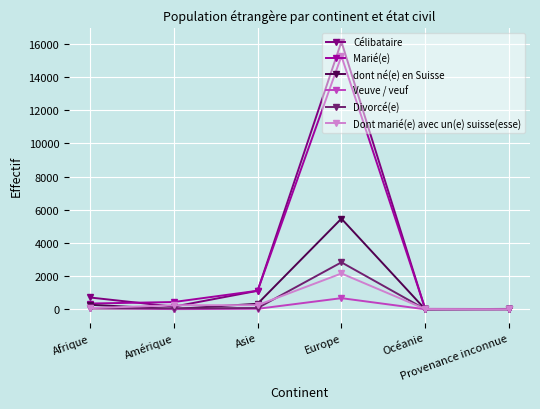

How many lines are shown in the chart?

6